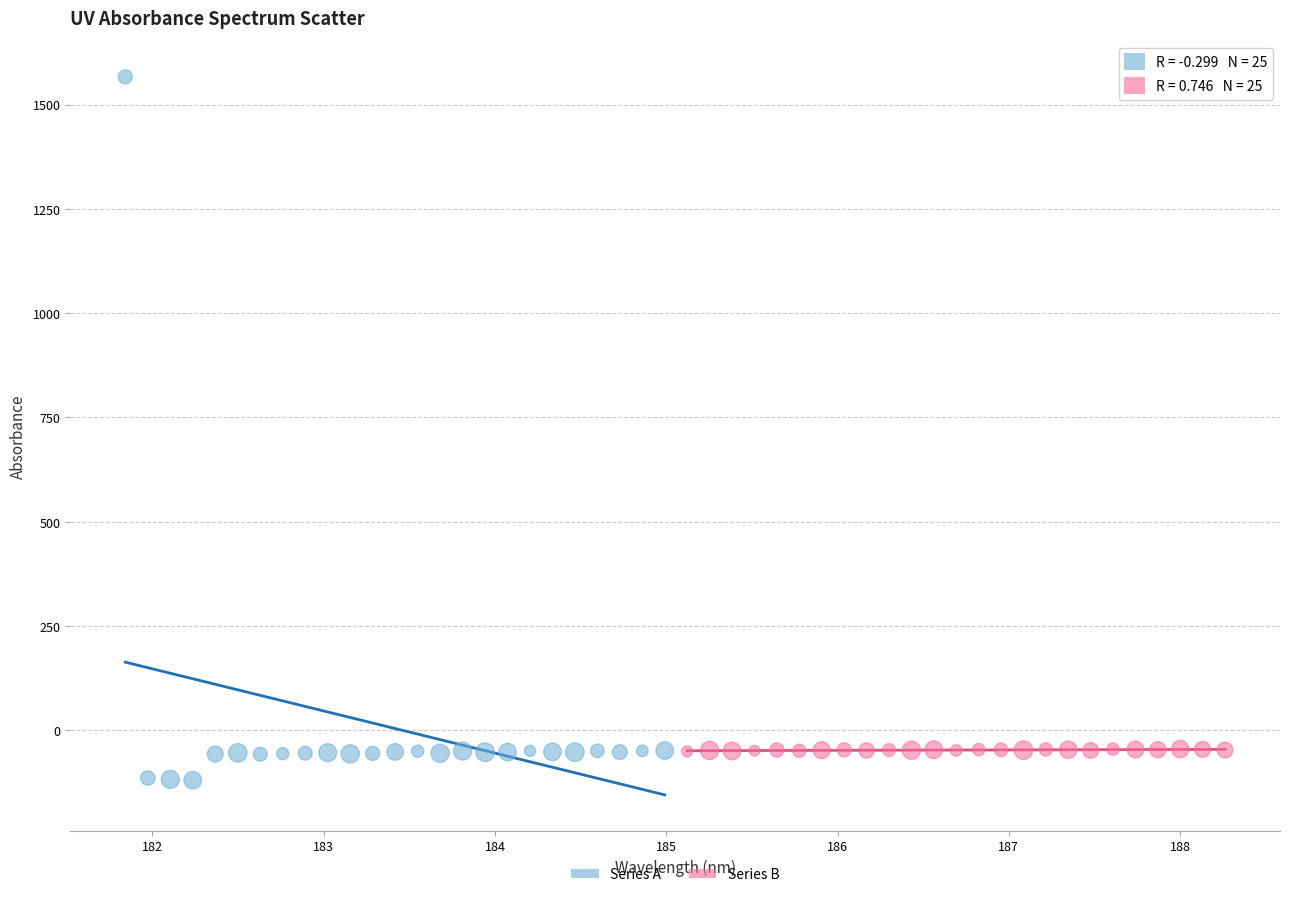

What are all the series names shown in the legend?

Series A, Series B